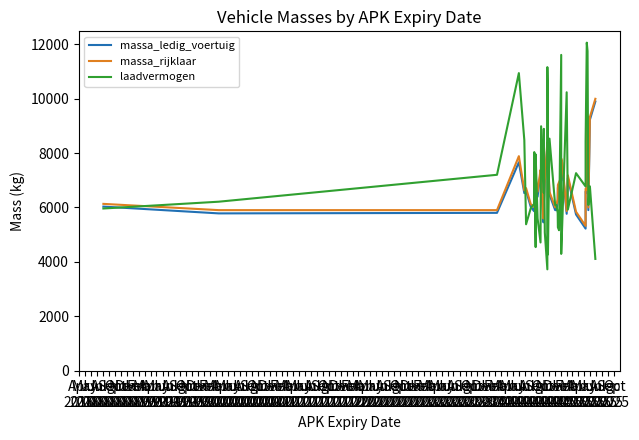

What is the sum of the laadvermogen values at Jul
2021 and Jul
2019?

12995